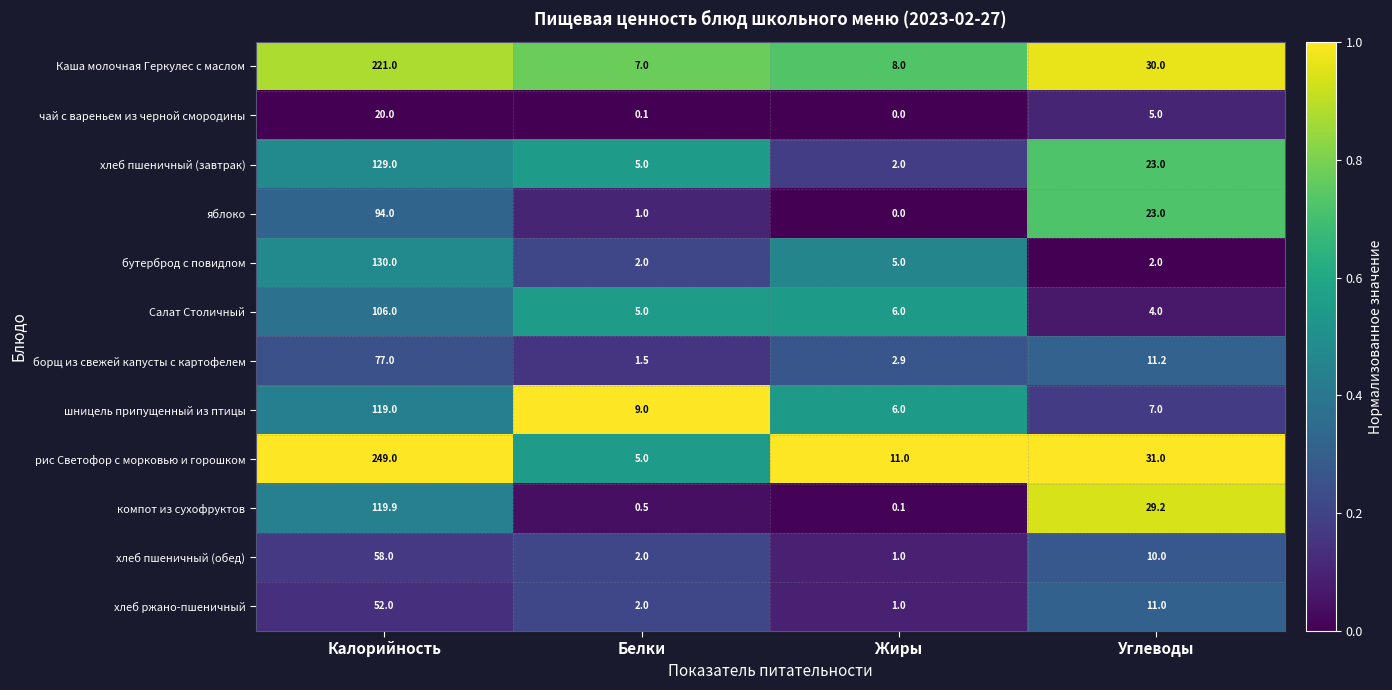

At how many categories does at least one series exceed 0?

4